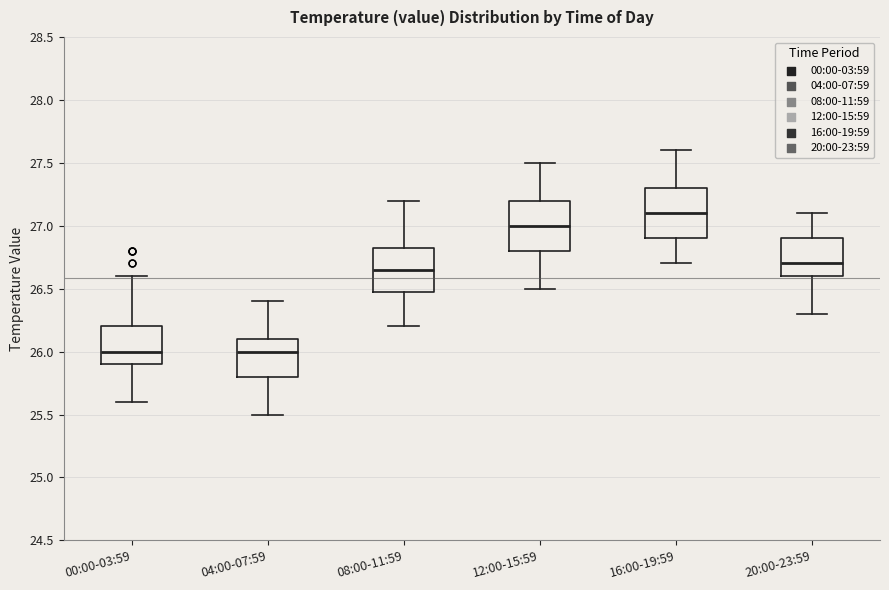

Which box's median line is the highest?

16:00-19:59